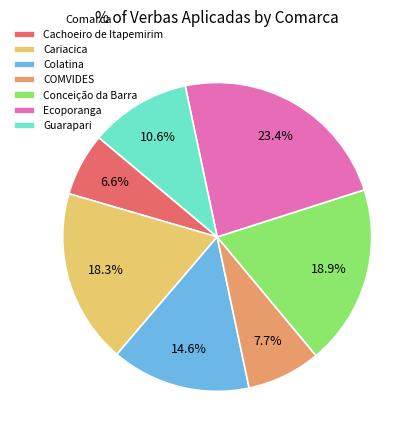

Rank the categories by value from lowest to highest.

Cachoeiro de Itapemirim, COMVIDES, Guarapari, Colatina, Cariacica, Conceição da Barra, Ecoporanga